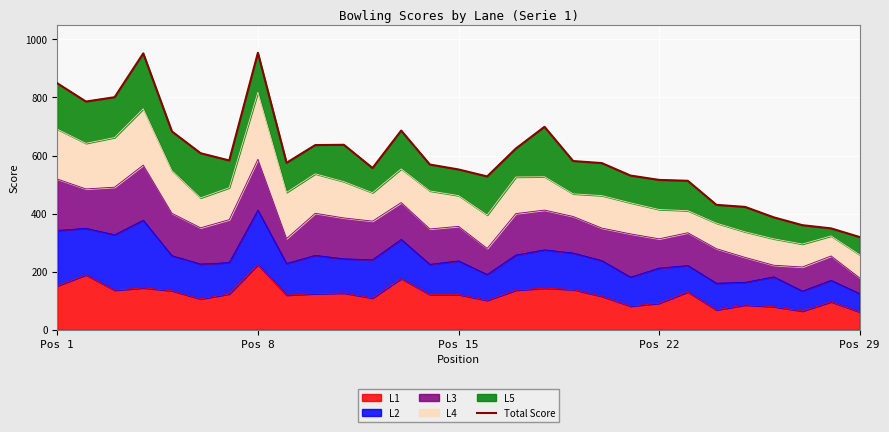

Reading left to right, list all the values displayed in this chart.

849	786	801	952	683	608	583	954	575	636	637	557	686	569	552	528	624	699	581	574	531	516	513	430	423	387	360	349	319